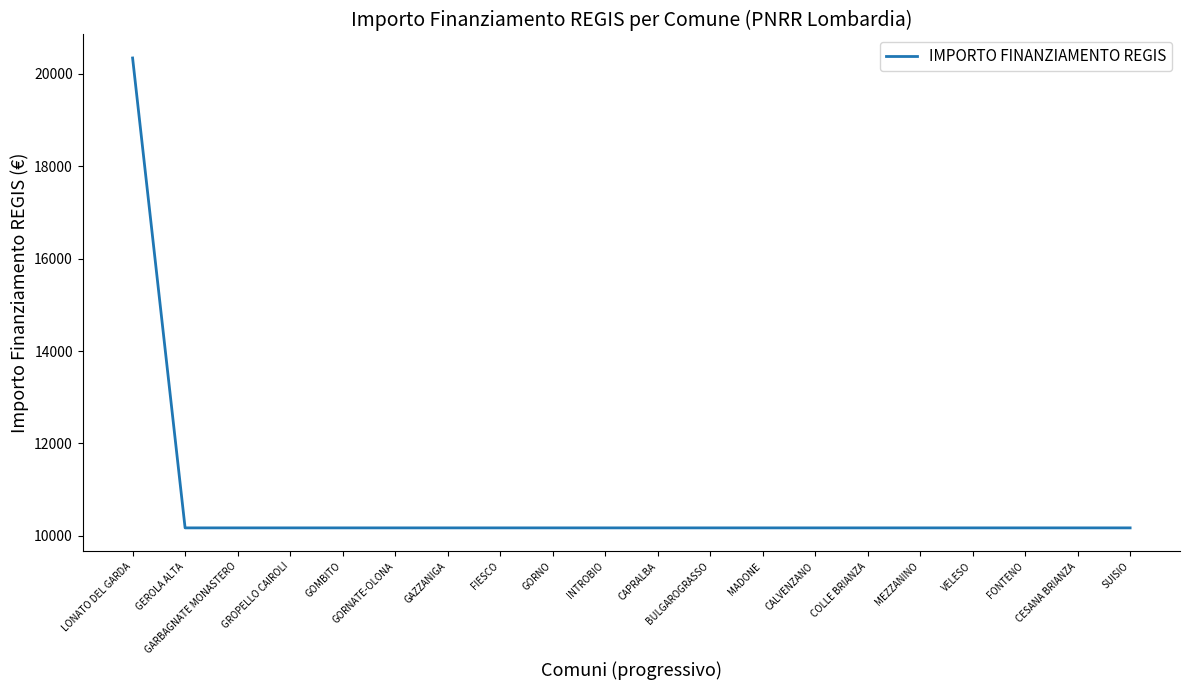

What position from the right is GEROLA ALTA?

19